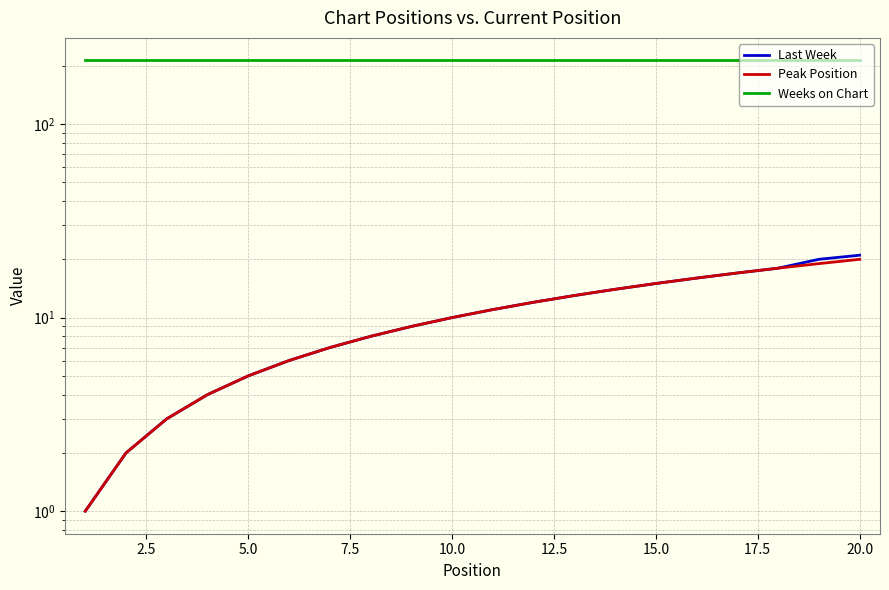

What is the total value across all series at 17?

249